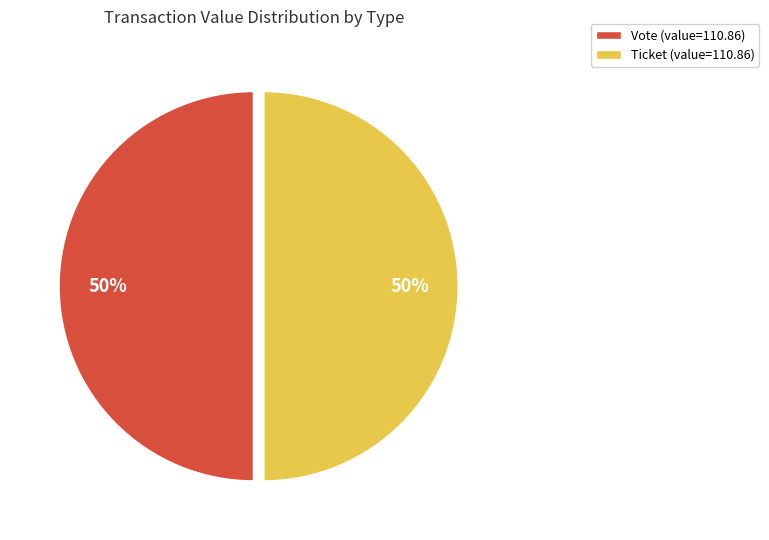

To the nearest percent, what is the average slice percentage?

50%